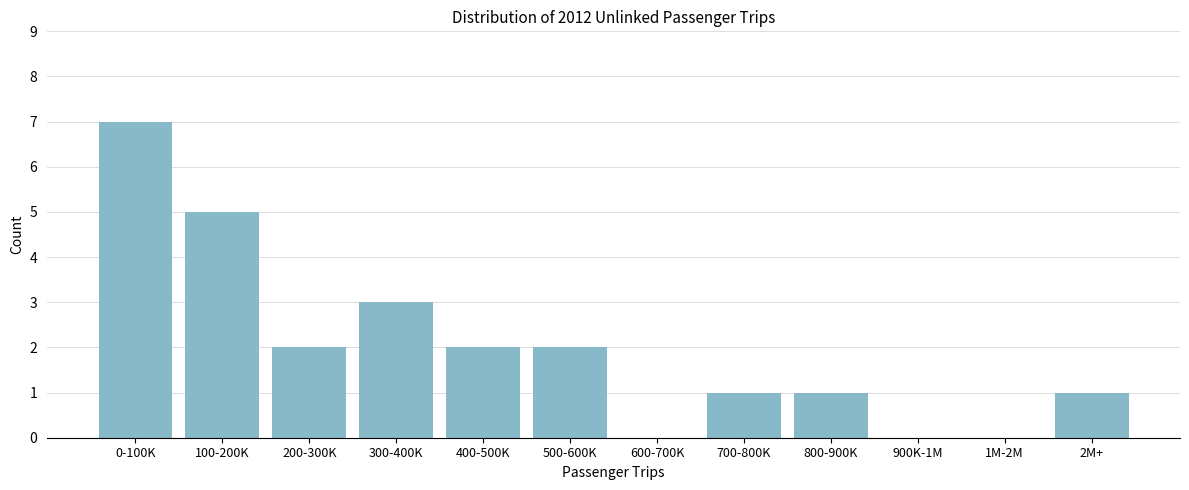

Reading left to right, transcribe all the data shown in this chart.

0-100K=7	100-200K=5	200-300K=2	300-400K=3	400-500K=2	500-600K=2	600-700K=0	700-800K=1	800-900K=1	900K-1M=0	1M-2M=0	2M+=1